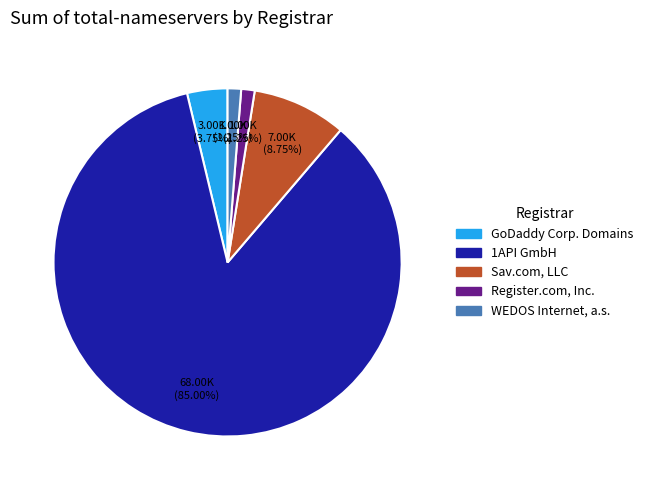

Count the number of slices in the pie.

5